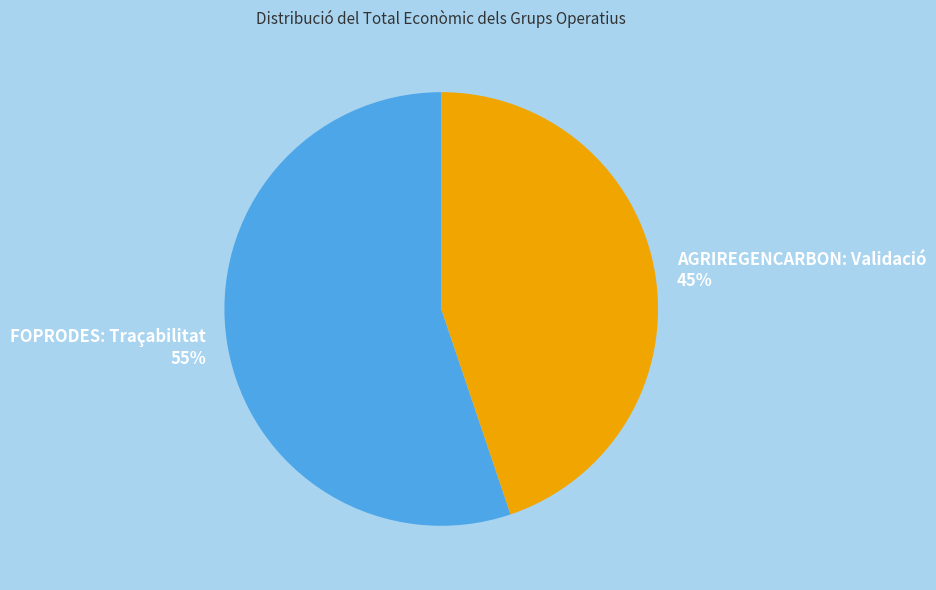

Is the sum of AGRIREGENCARBON: Validació and FOPRODES: Traçabilitat greater than half?

Yes